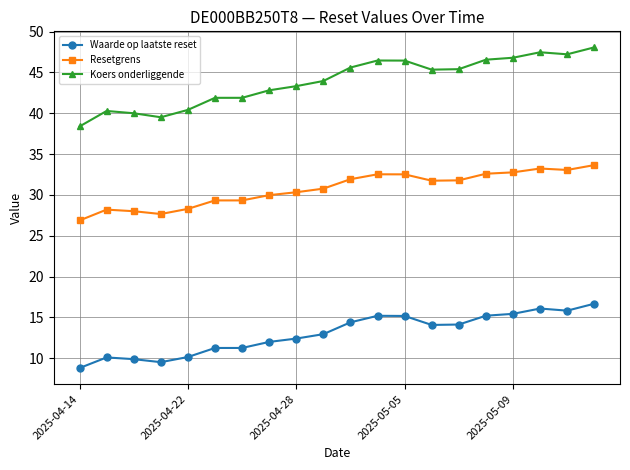

Does the chart have visible grid lines?

Yes